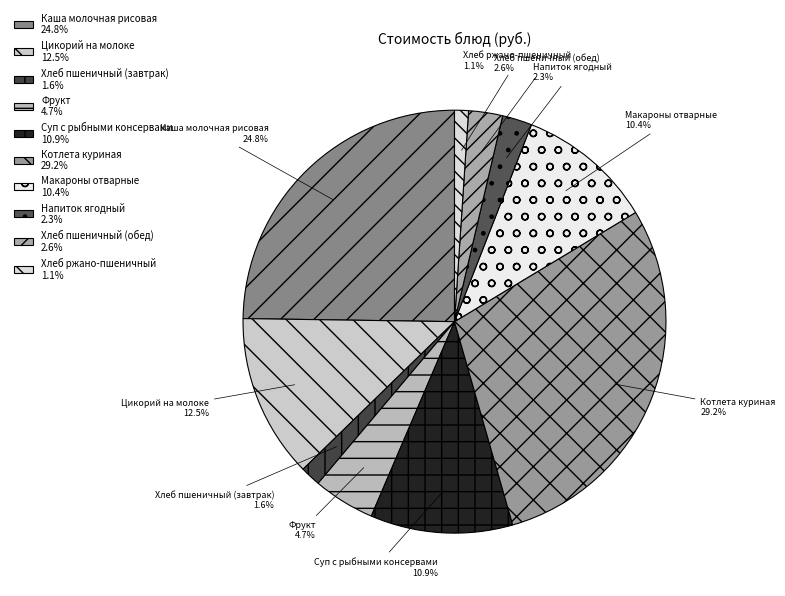

What portion of the pie excludes Каша молочная рисовая?

75.2%